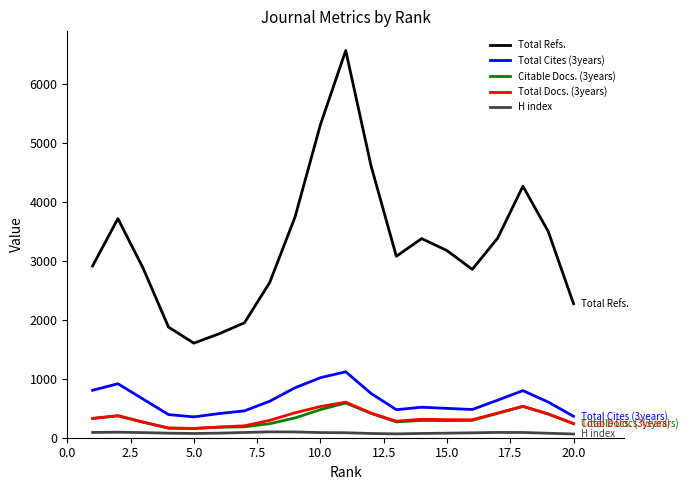

Which series has the largest range (max minus min)?

Total Refs.